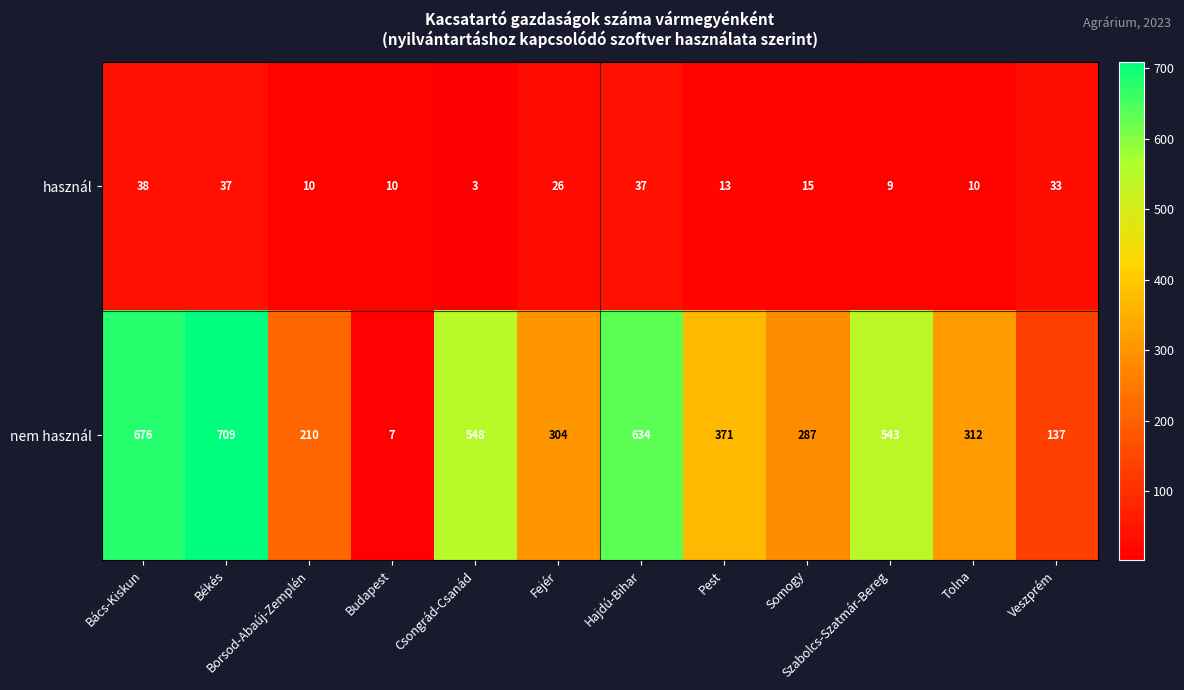

How many categories are shown in the chart?

12